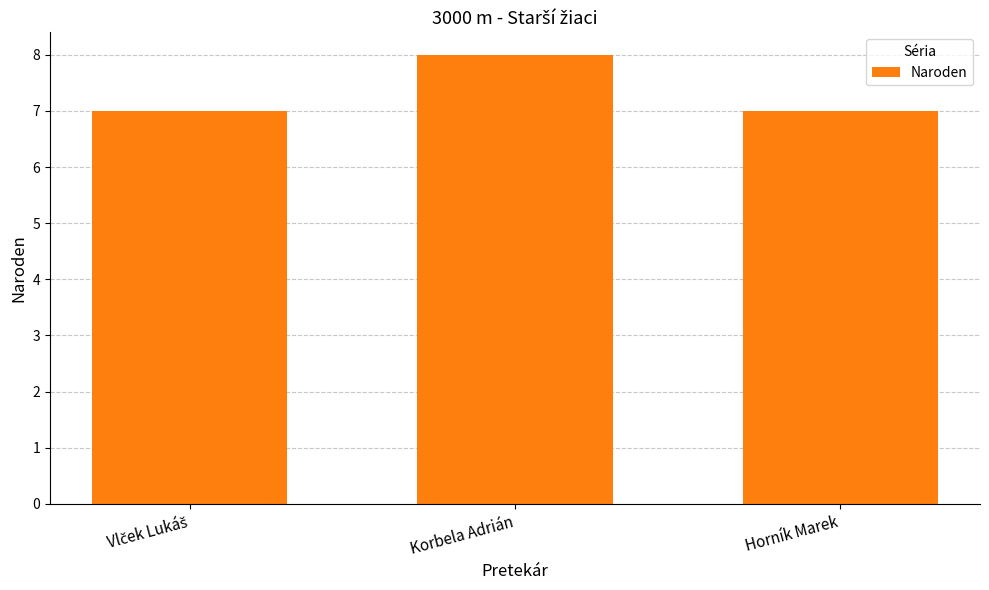

Reading right to left, what are all the values shown in this chart?

7	8	7